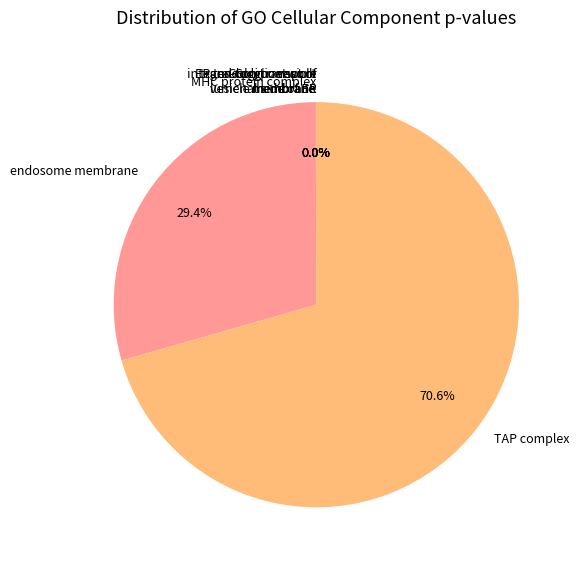

What is the largest slice in the pie chart?

TAP complex